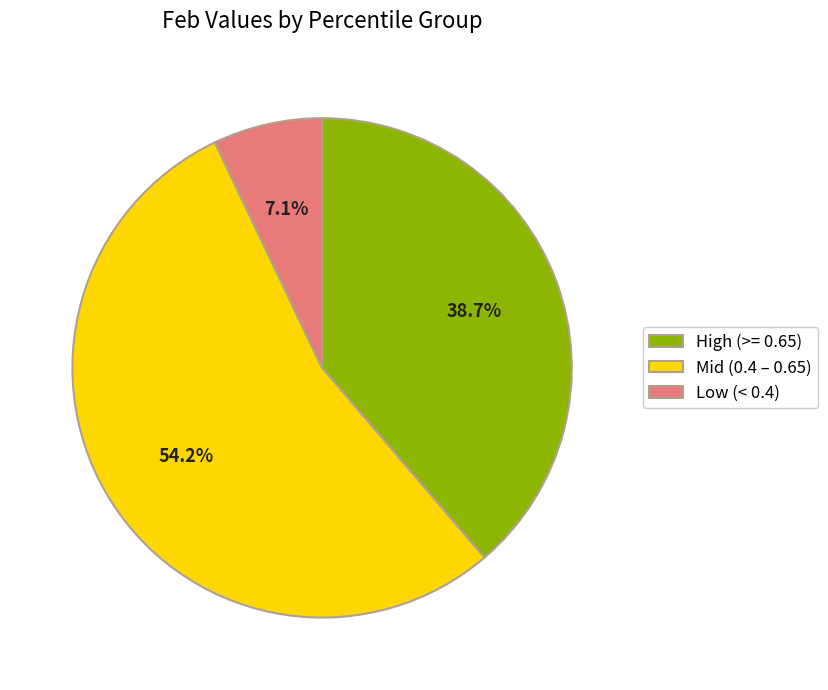

Is there a majority slice in this chart?

Yes